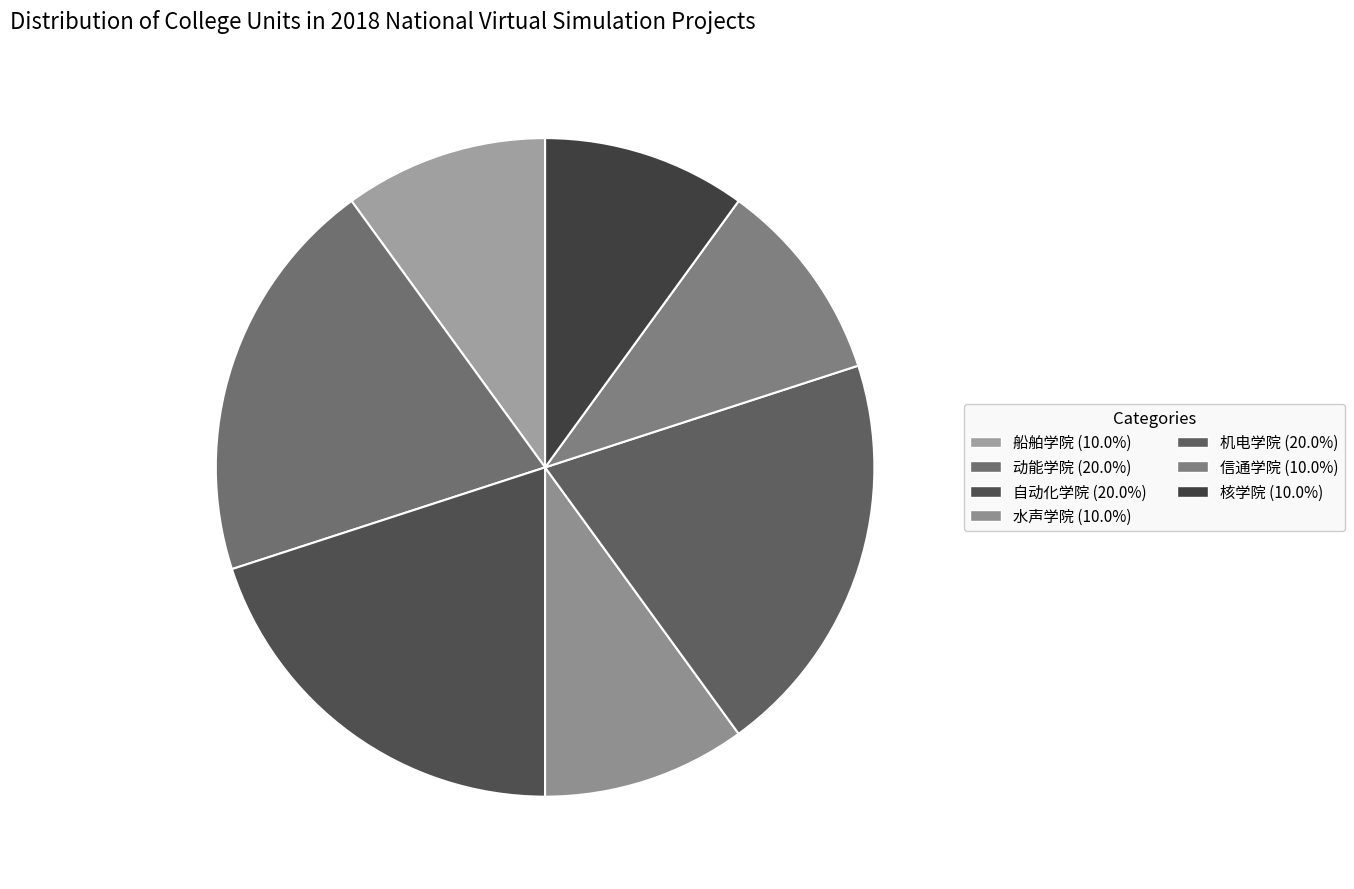

Rank the categories by value from highest to lowest.

动能学院, 自动化学院, 机电学院, 船舶学院, 水声学院, 信通学院, 核学院